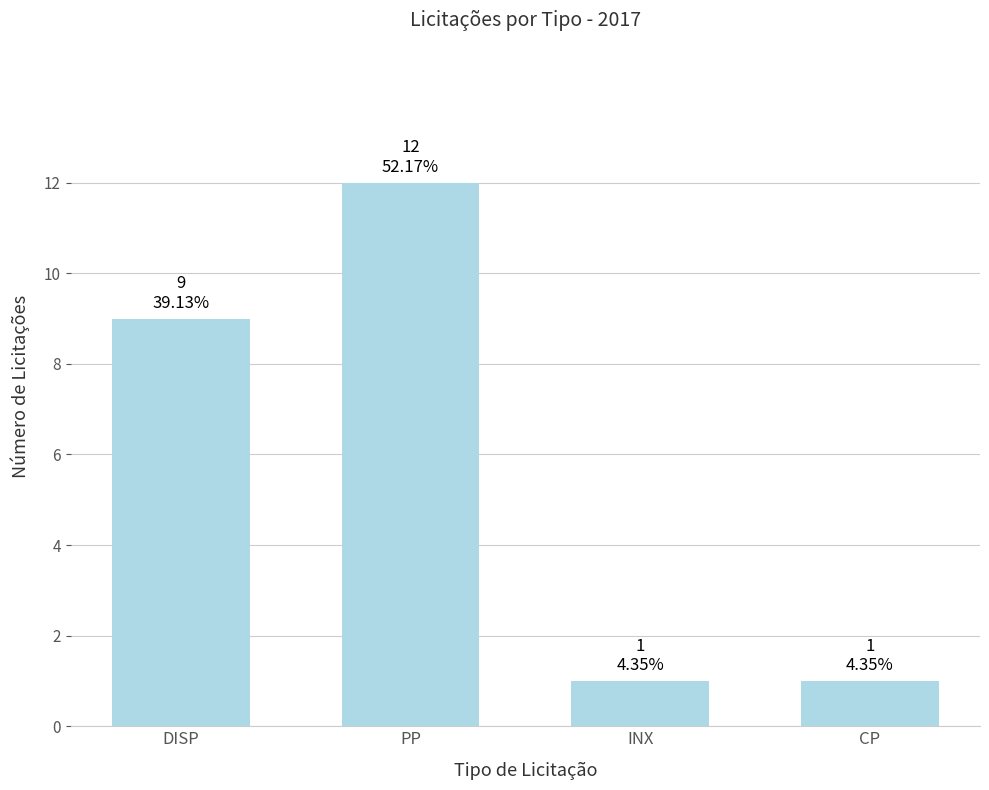

How many values are between 1 and 12?

4